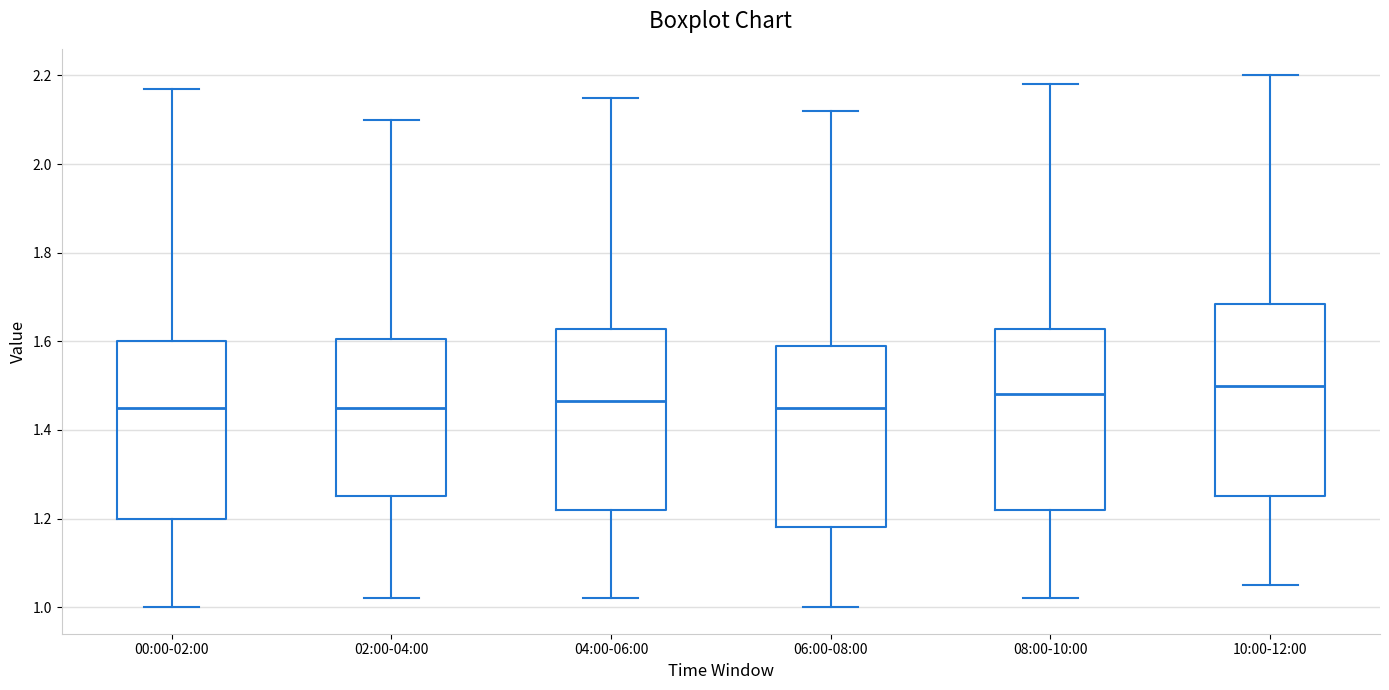

Which box's median line is the highest?

10:00-12:00